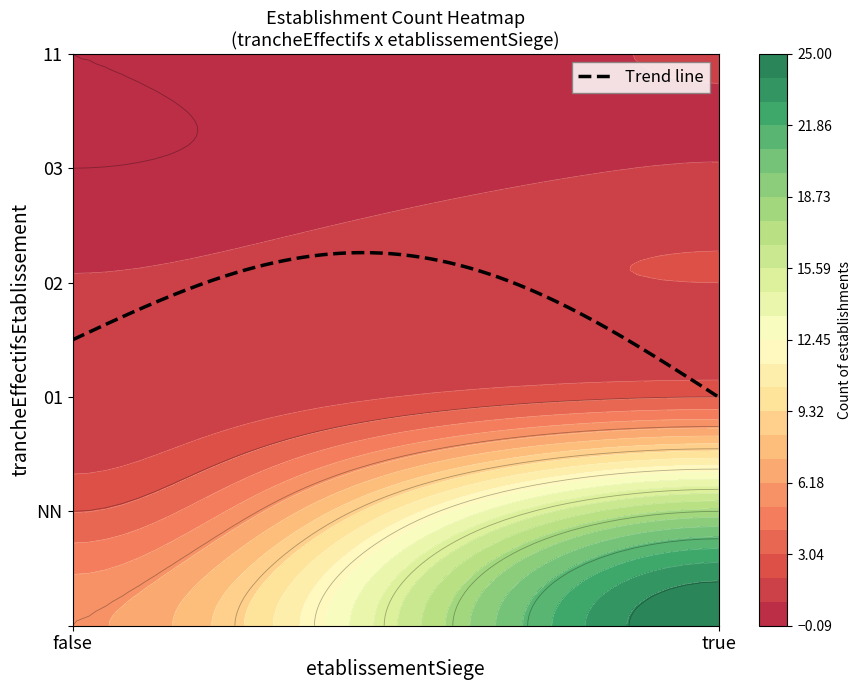

At true, list the series in order from smallest to largest.

03, 11, 02, 01, NN, 